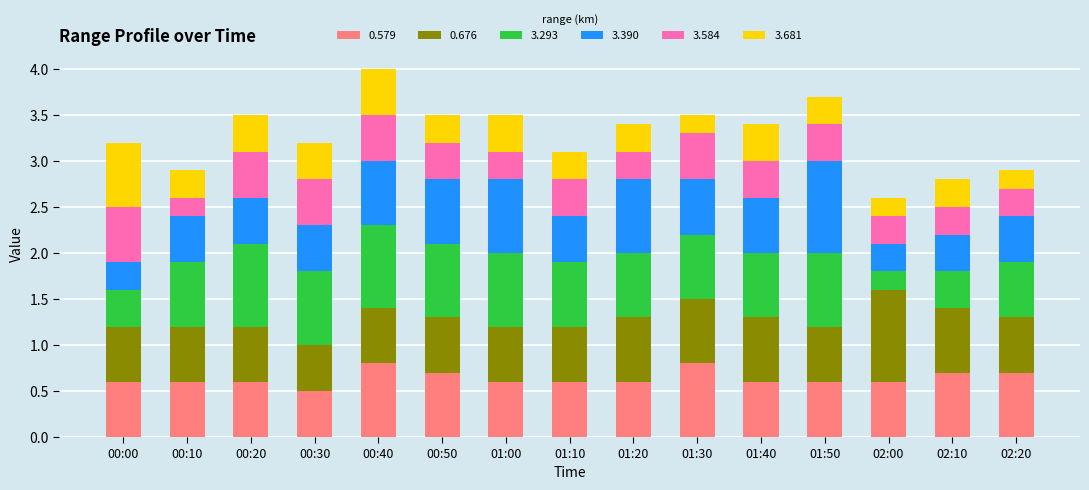

What is the minimum value for 0.579?

0.5